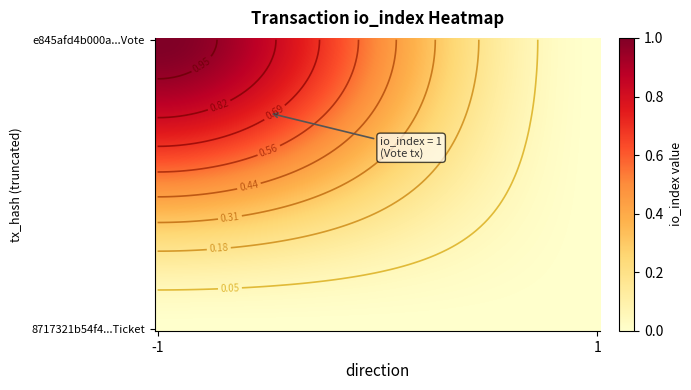

Which series changed the most between -1 and 1?

e845afd4b000a0ab3c305162925e9c7071e97d0